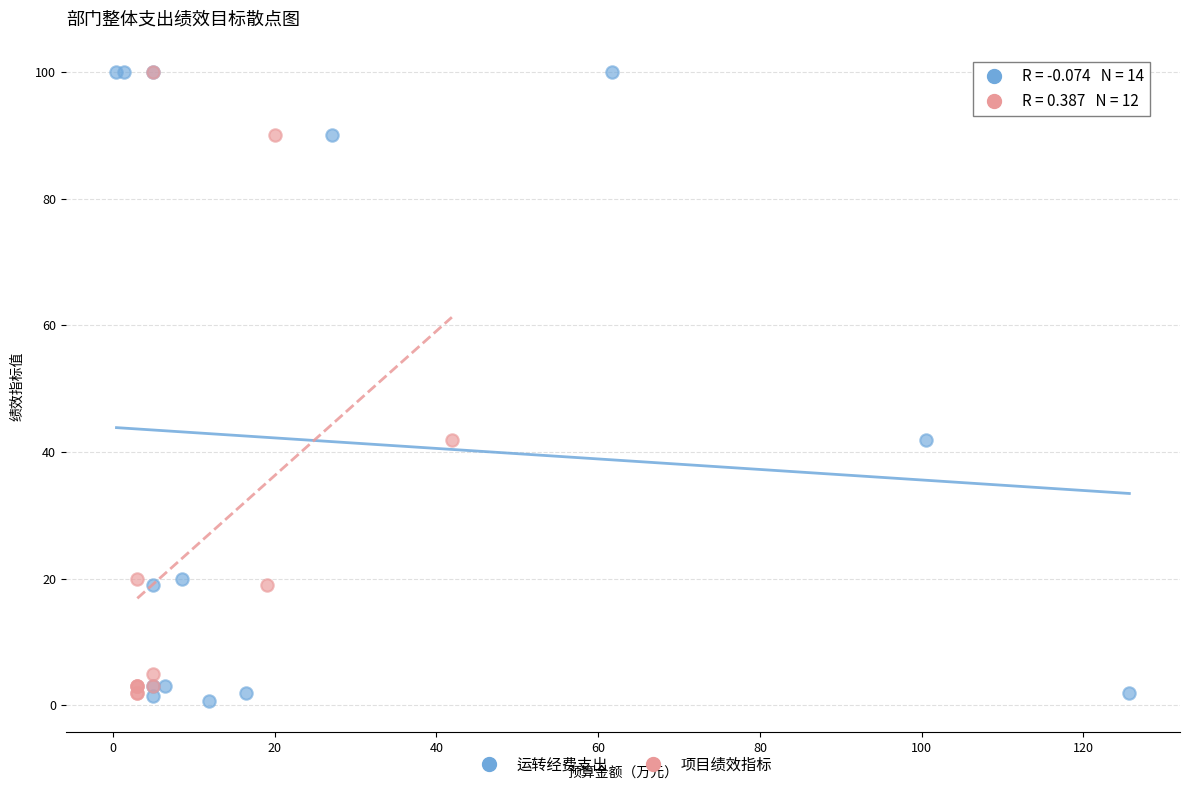

Which series has the largest Y range (max minus min)?

运转经费支出